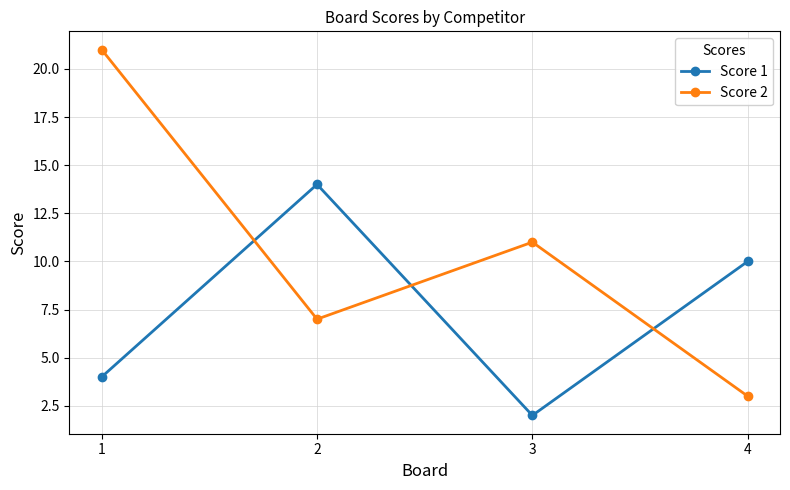

Reading right to left, extract all data points from this chart.

Score 1: 10	2	14	4
Score 2: 3	11	7	21